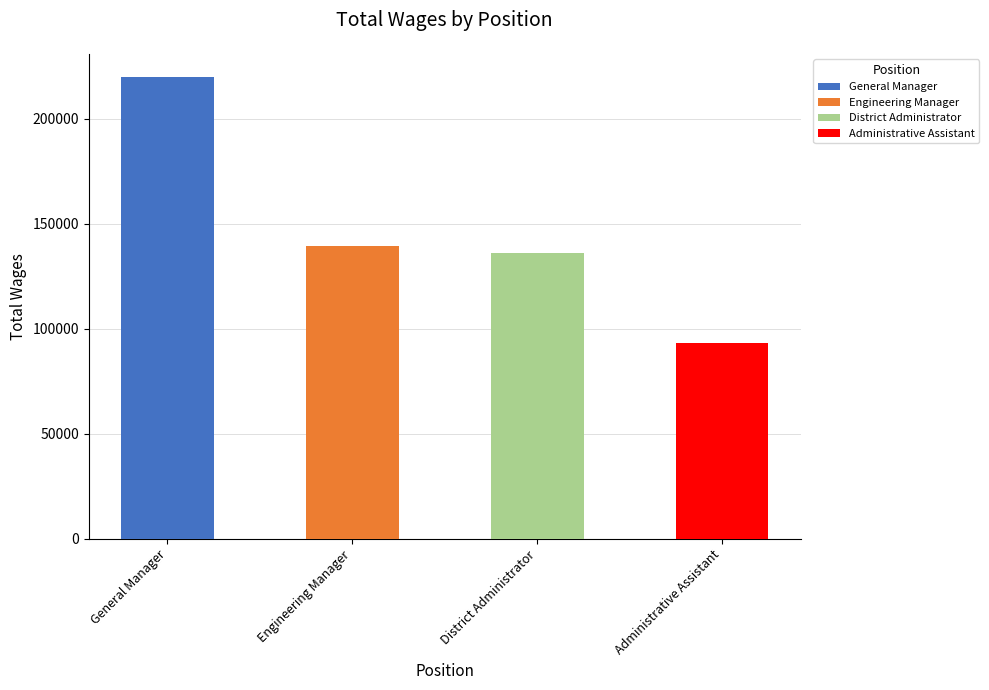

The value at Administrative Assistant is 93039. True or false?

True